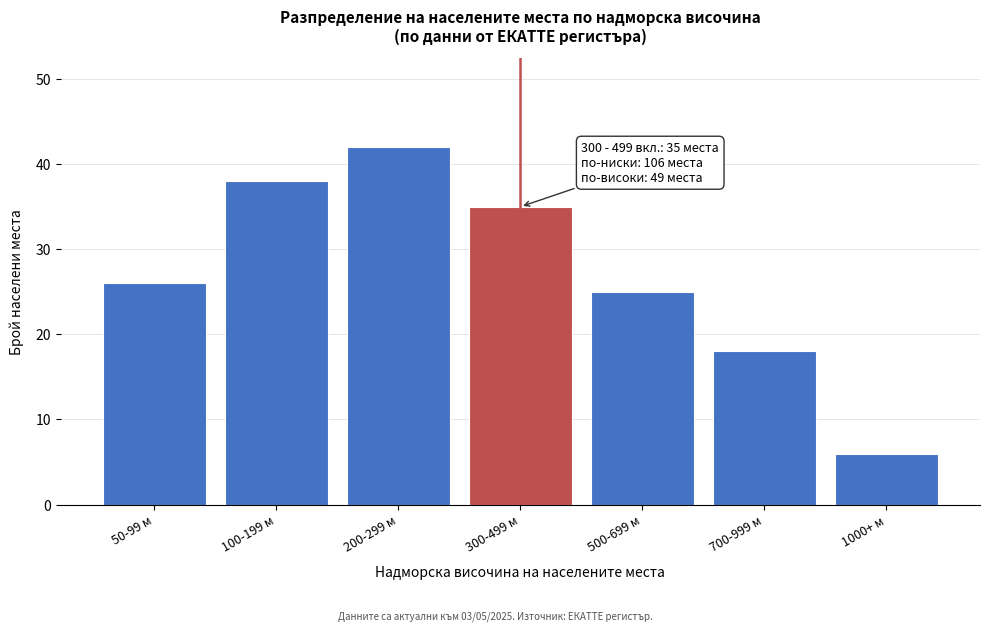

Reading left to right, list all the values displayed in this chart.

50-99 м=26	100-199 м=38	200-299 м=42	300-499 м=35	500-699 м=25	700-999 м=18	1000+ м=6